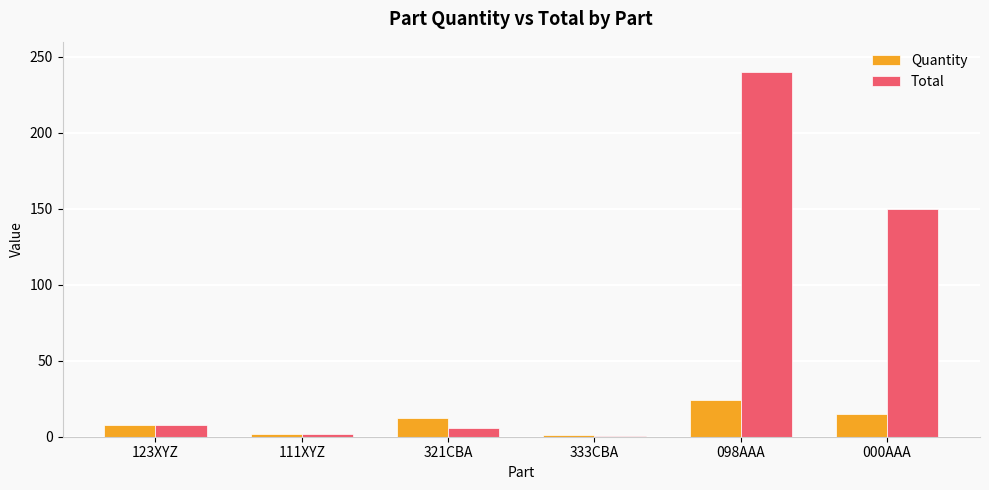

Count the number of data series in this chart.

2